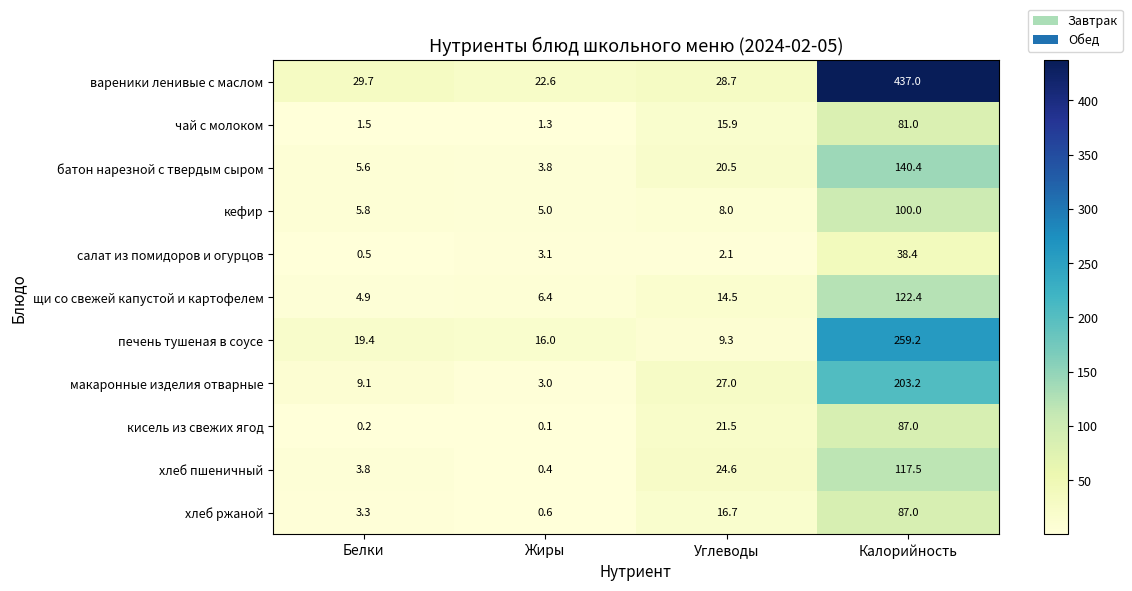

True or false: хлеб ржаной has a value of 87.0 at Калорийность.

True